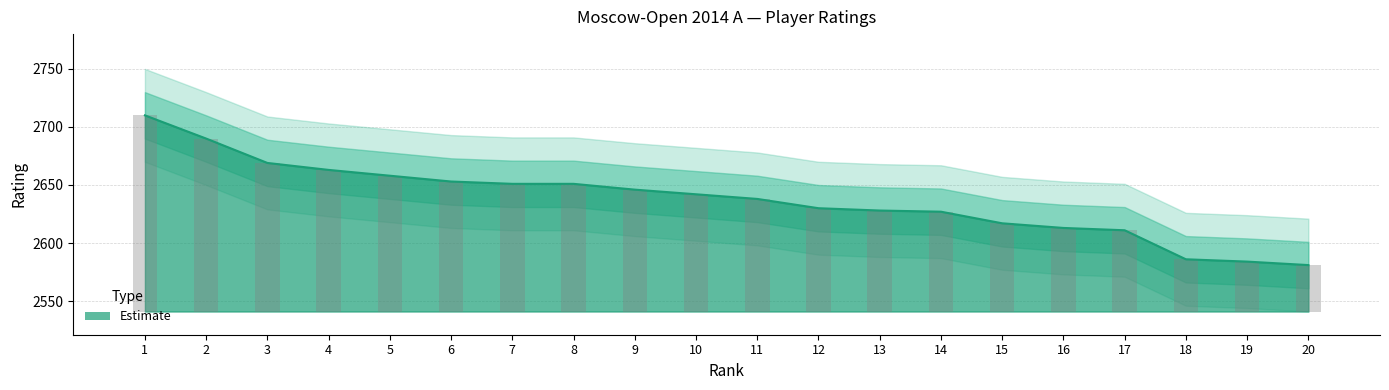

Which label corresponds to the largest value in the chart?

1